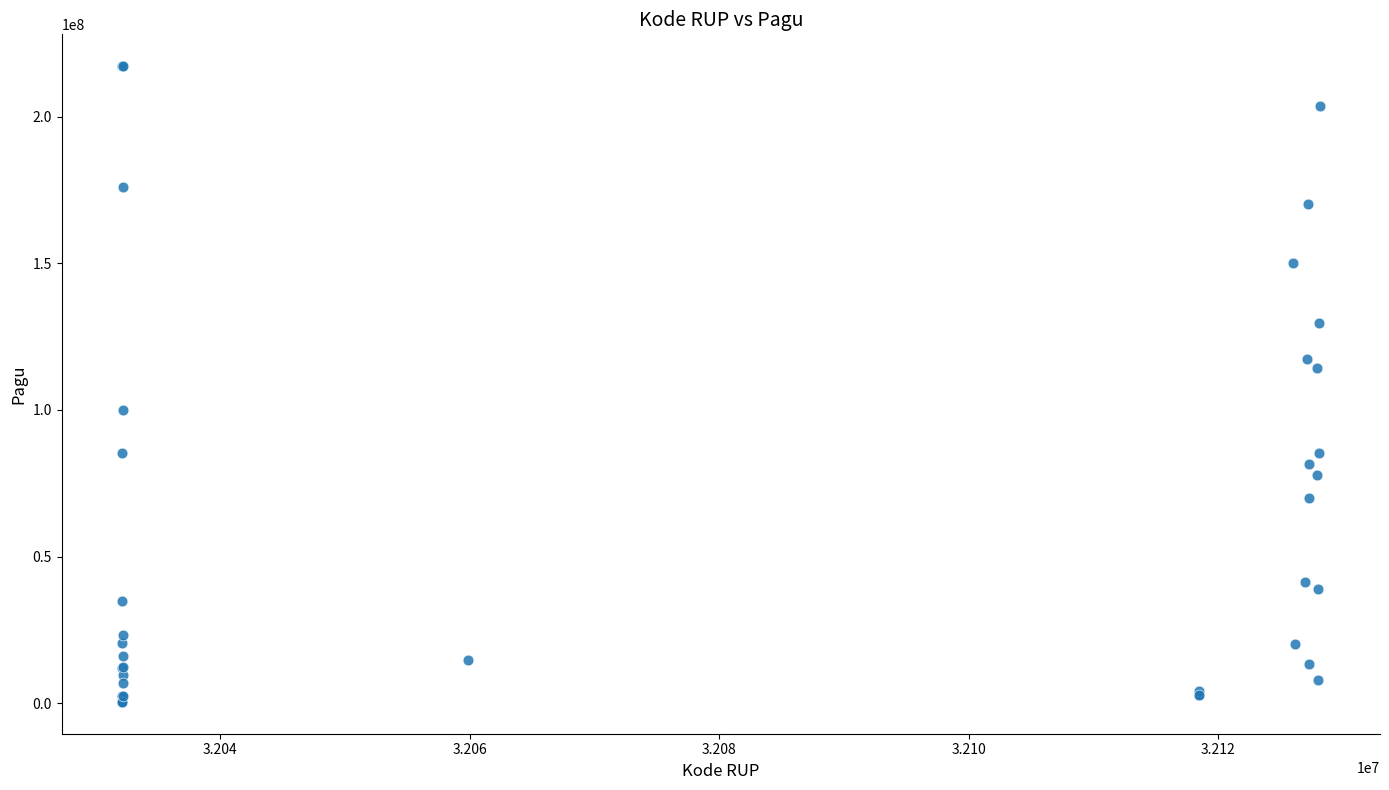

What Y value in the scatter plot is closest to 108830000?

114296000